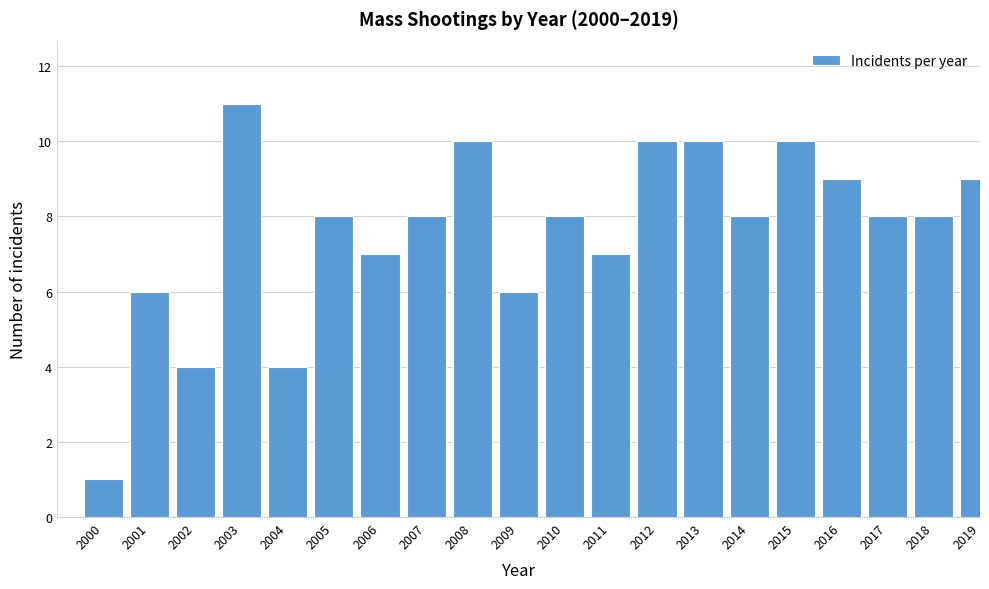

Reading left to right, transcribe all the data shown in this chart.

1	6	4	11	4	8	7	8	10	6	8	7	10	10	8	10	9	8	8	9